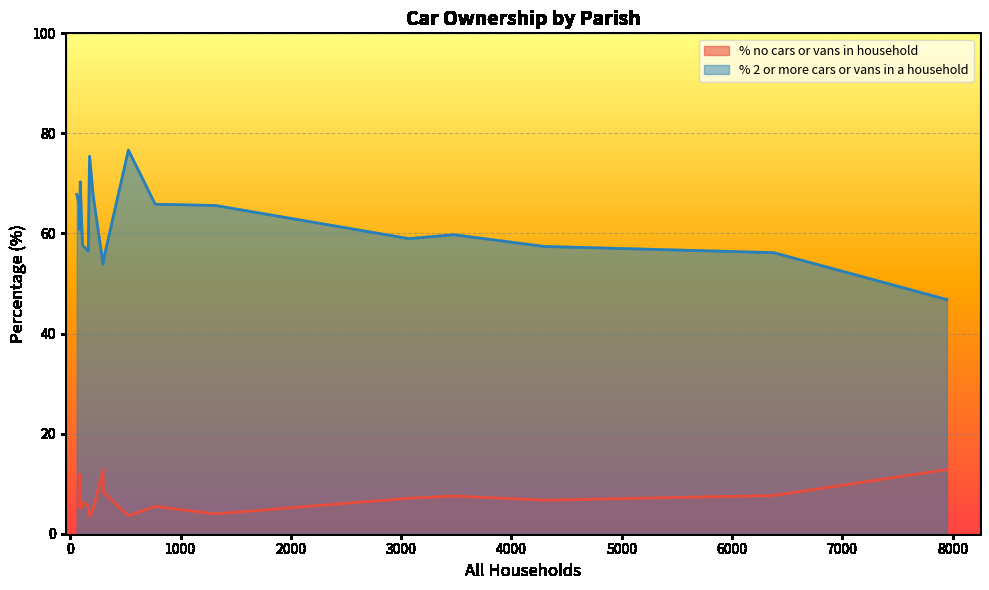

True or false: % no cars or vans in household and % 2 or more cars or vans in a household cross at least once.

False